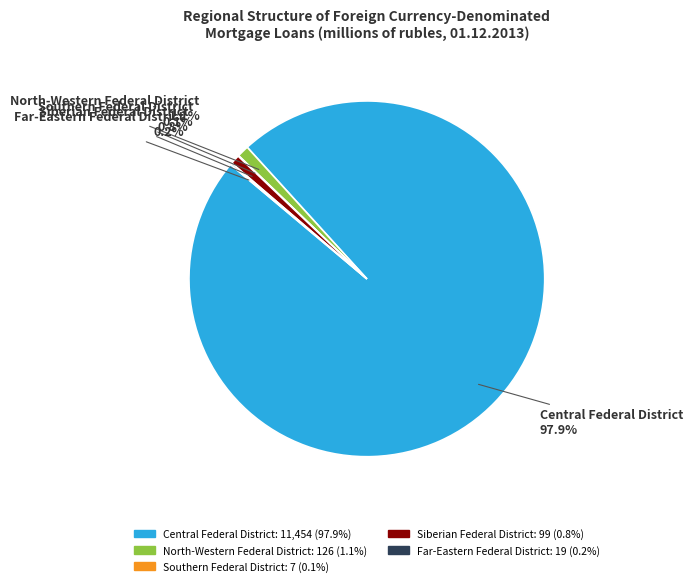

Does North-Western Federal District account for over 50% of the chart?

No